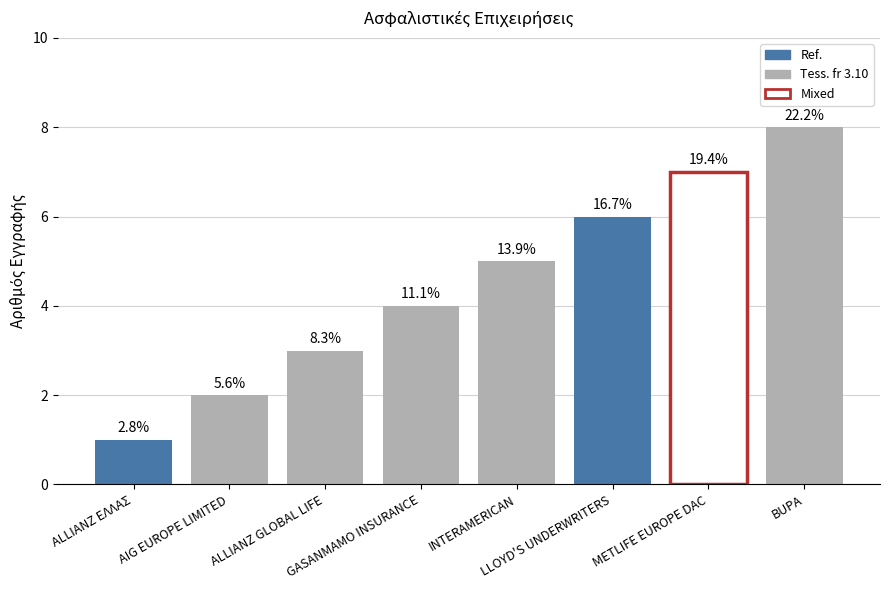

List the labels in order of value, largest first.

BUPA, METLIFE EUROPE DAC, LLOYD'S UNDERWRITERS, INTERAMERICAN, GASANMAMO INSURANCE, ALLIANZ GLOBAL LIFE, AIG EUROPE LIMITED, ALLIANZ ΕΛΛΑΣ